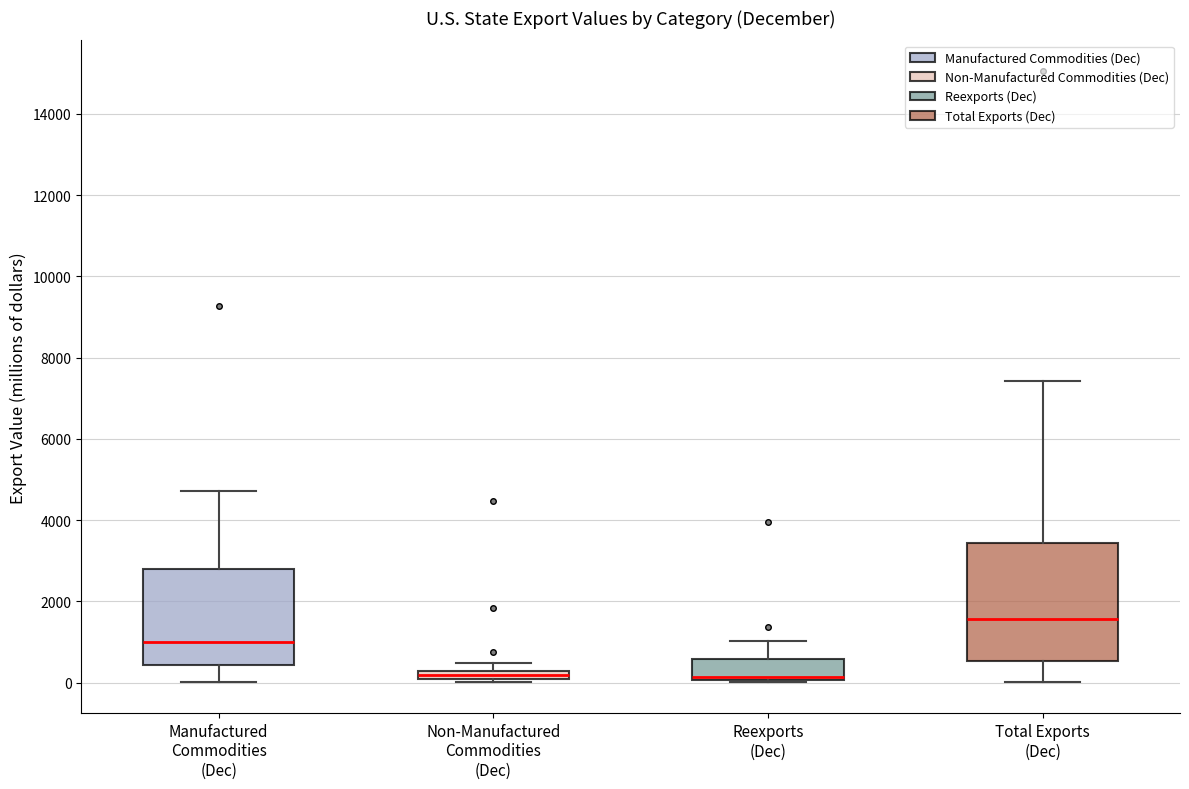

Which box is the tallest, from its lower edge to its upper edge?

Total Exports (Dec)